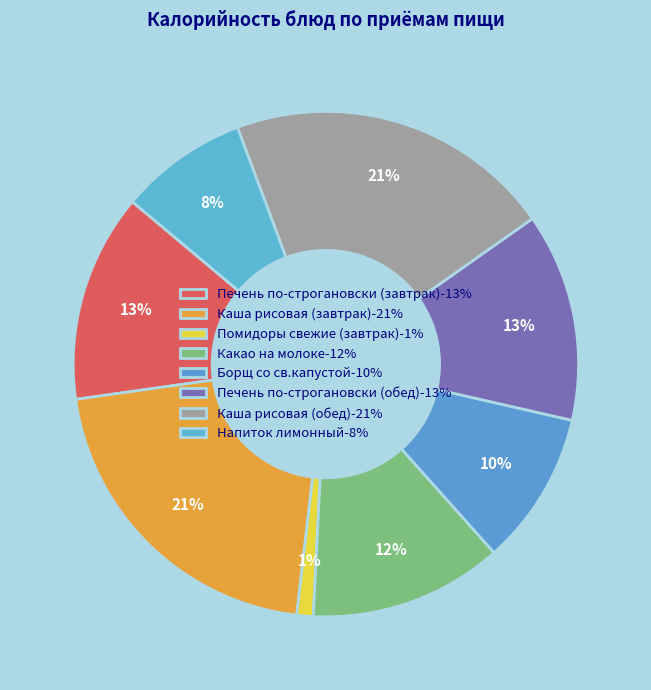

Does Каша рисовая (завтрак) represent more than half of the total?

No